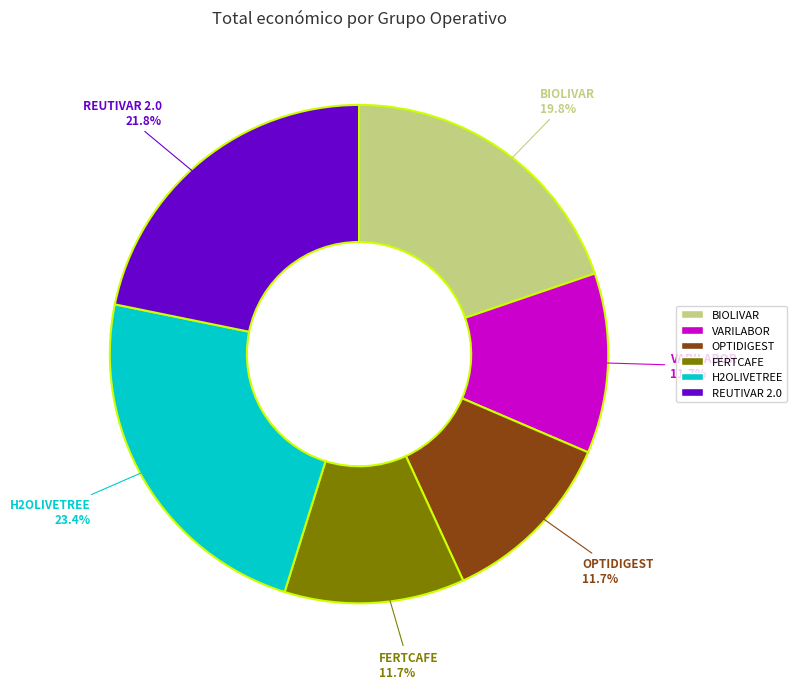

Count the number of slices in the pie.

6